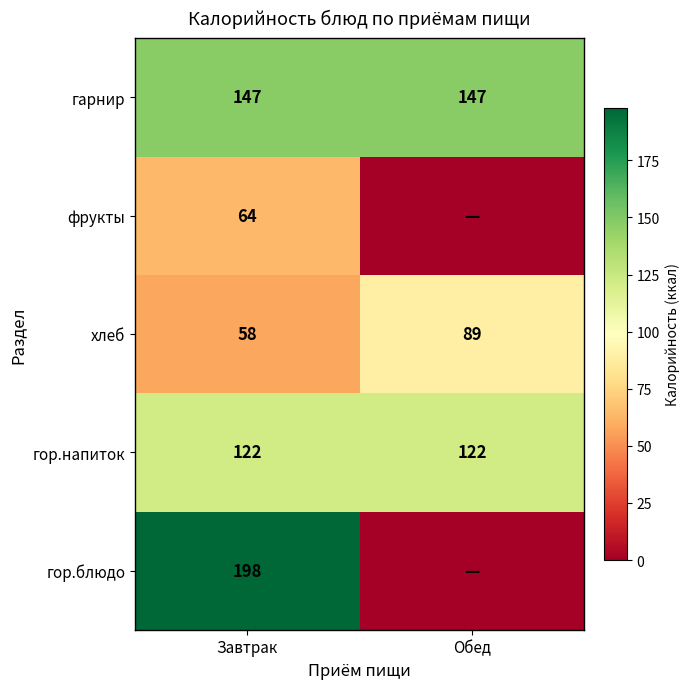

What is the difference between the хлеб values at Обед and Завтрак?

31